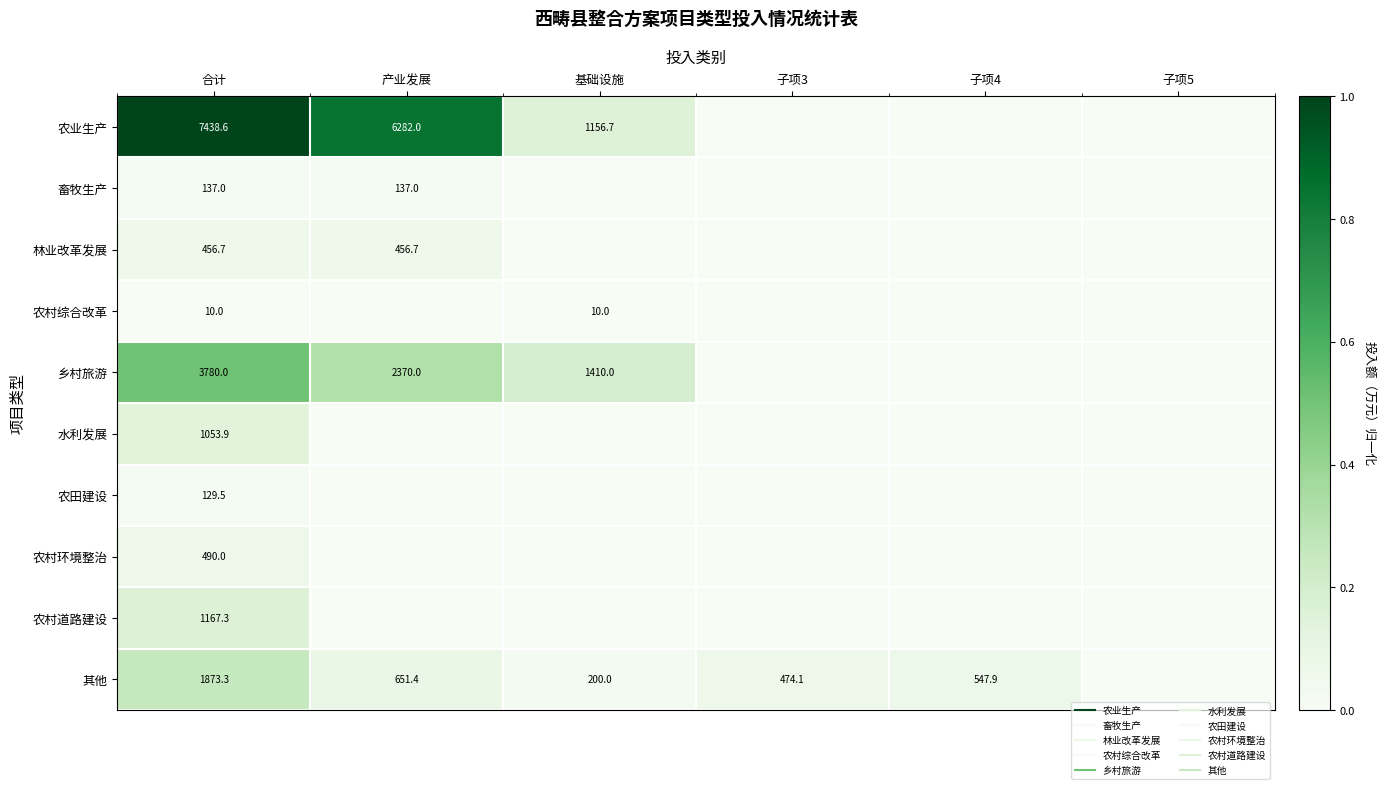

At how many categories does at least one series exceed 0?

5